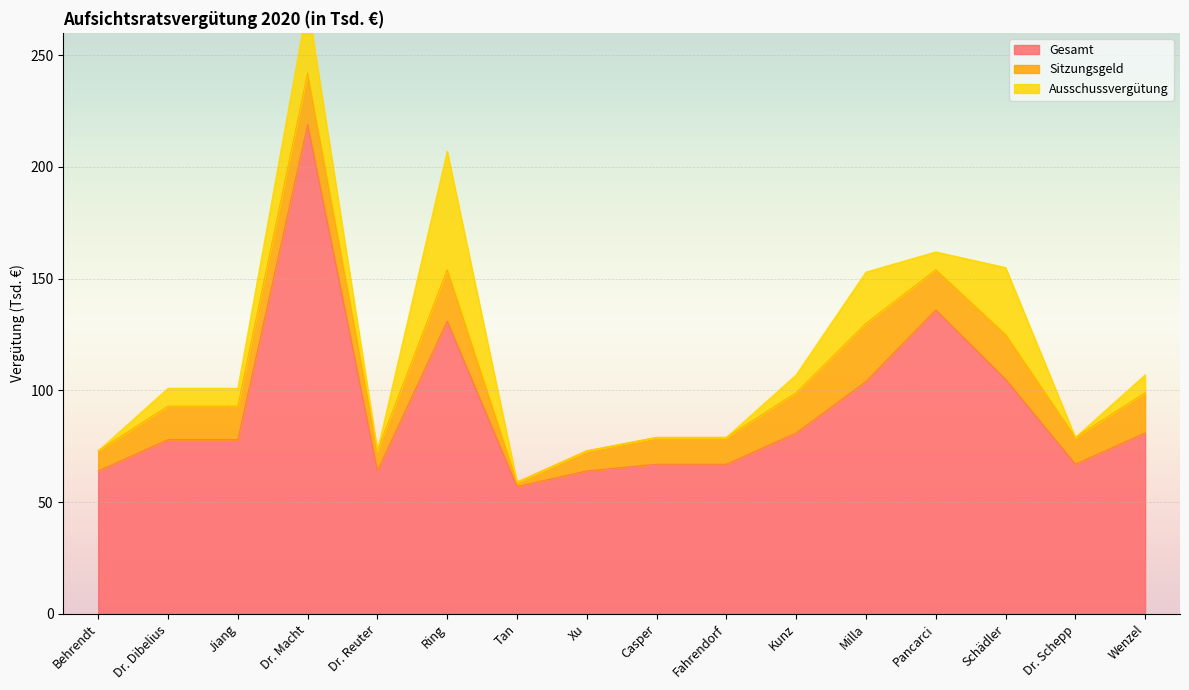

At which category is the sum across all series the highest?

Dr. Macht